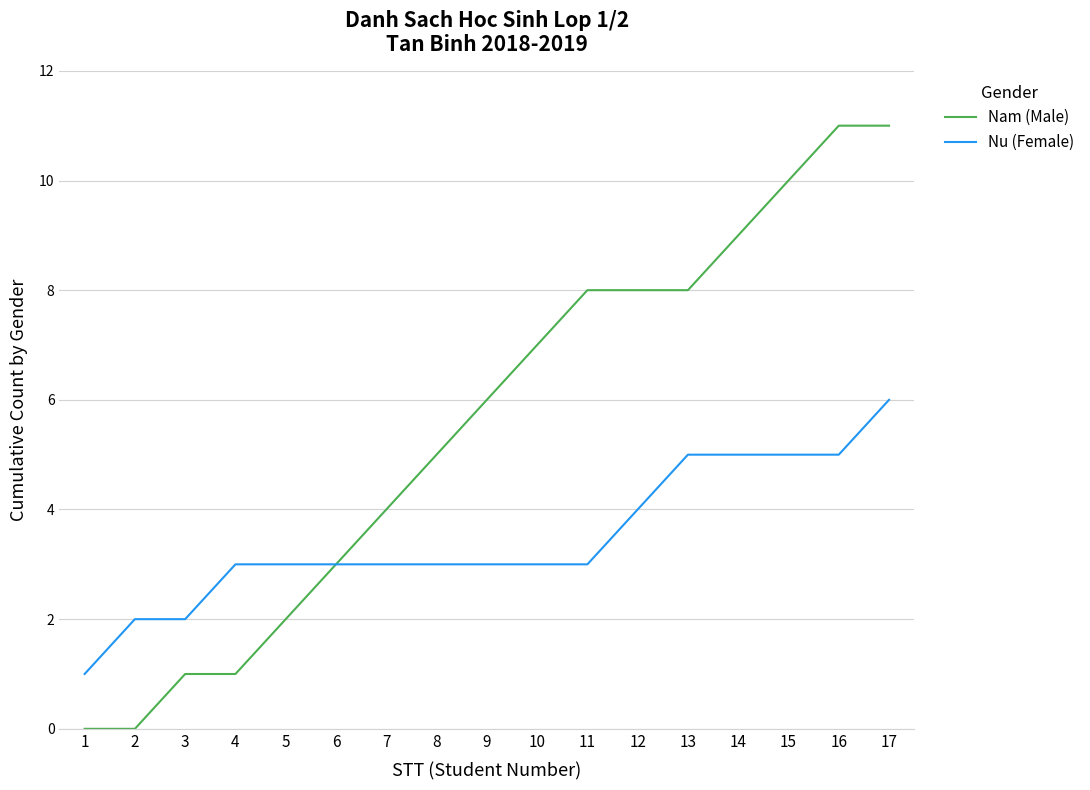

Reading right to left, list all the values displayed in this chart.

Nam (Male): 17=11	16=11	15=10	14=9	13=8	12=8	11=8	10=7	9=6	8=5	7=4	6=3	5=2	4=1	3=1	2=0	1=0
Nu (Female): 17=6	16=5	15=5	14=5	13=5	12=4	11=3	10=3	9=3	8=3	7=3	6=3	5=3	4=3	3=2	2=2	1=1